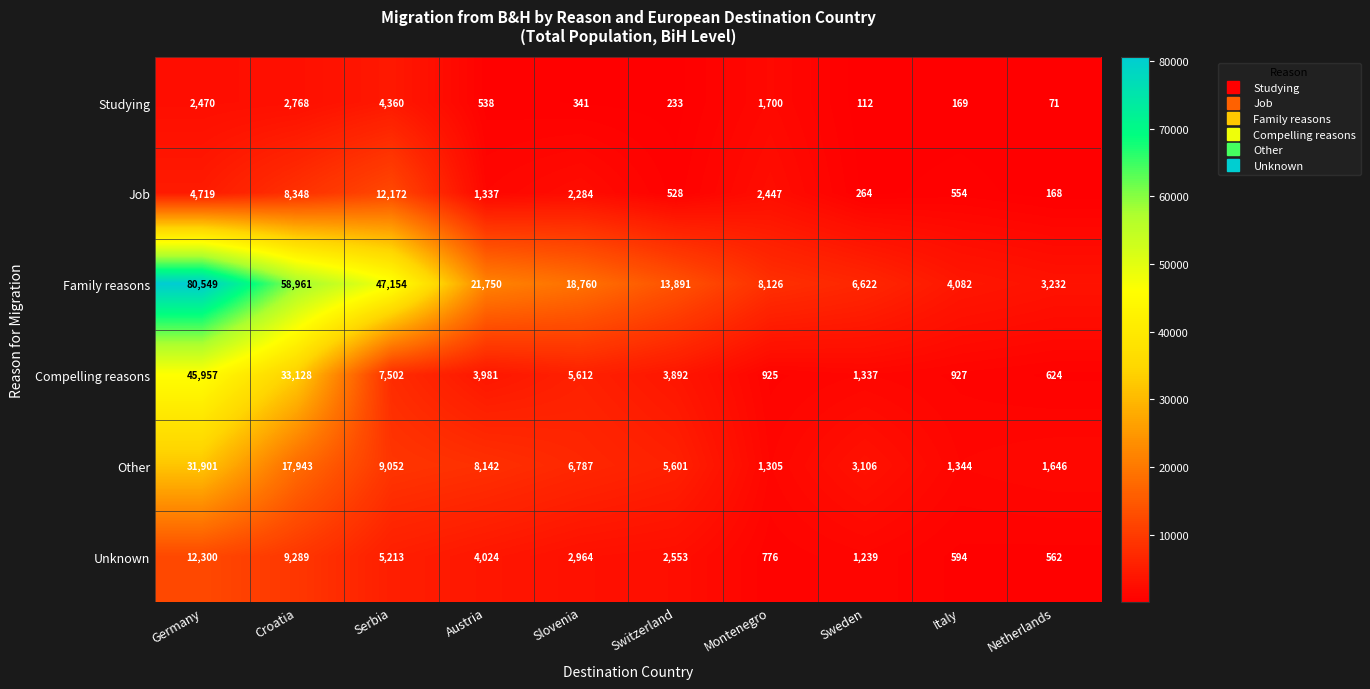

Which series has the largest total across all categories?

Family reasons